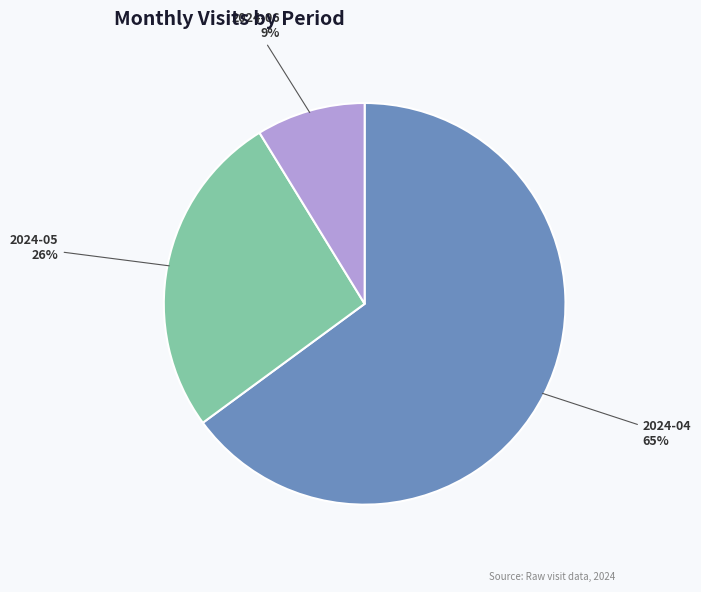

What is the smallest slice in the pie chart?

2024-06